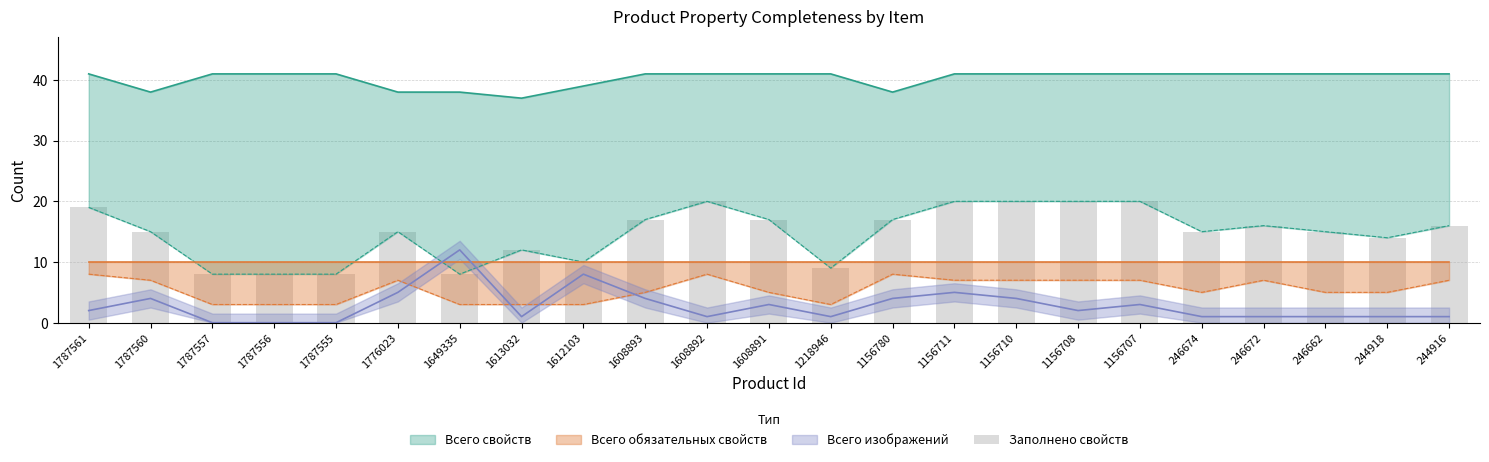

Reading left to right, extract all data points from this chart.

1787561=19	1787560=15	1787557=8	1787556=8	1787555=8	1776023=15	1649335=8	1613032=12	1612103=10	1608893=17	1608892=20	1608891=17	1218946=9	1156780=17	1156711=20	1156710=20	1156708=20	1156707=20	246674=15	246672=16	246662=15	244918=14	244916=16